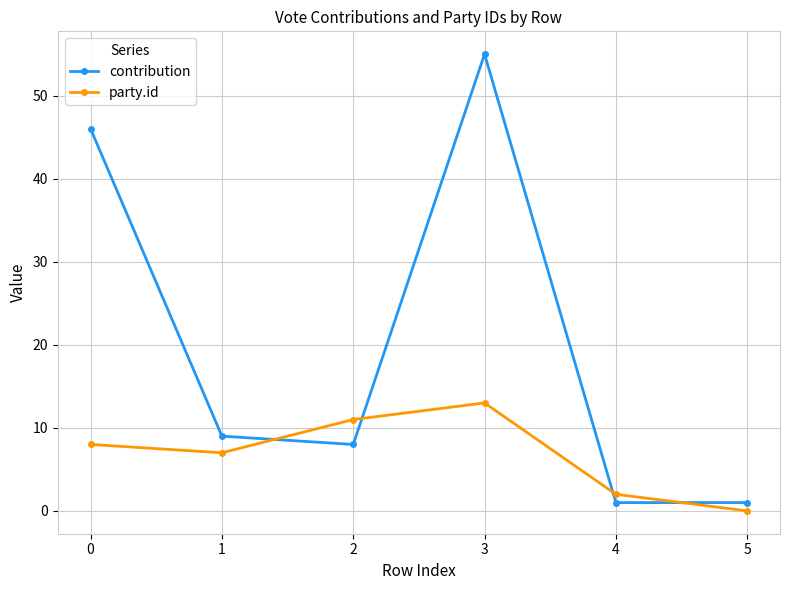

What is the total value across all series at 3?

68